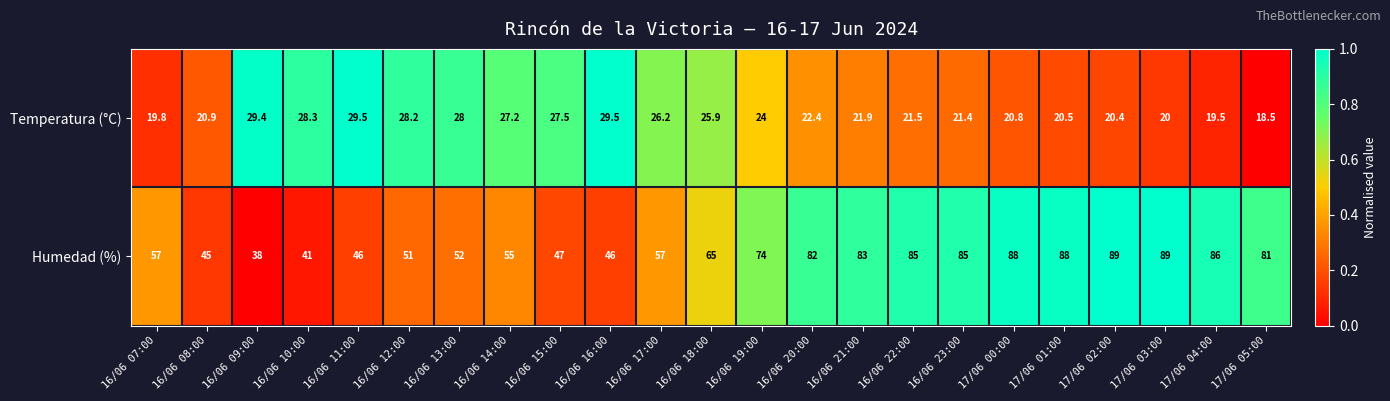

At 16/06 16:00, list the series in order from smallest to largest.

Temperatura (°C), Humedad (%)